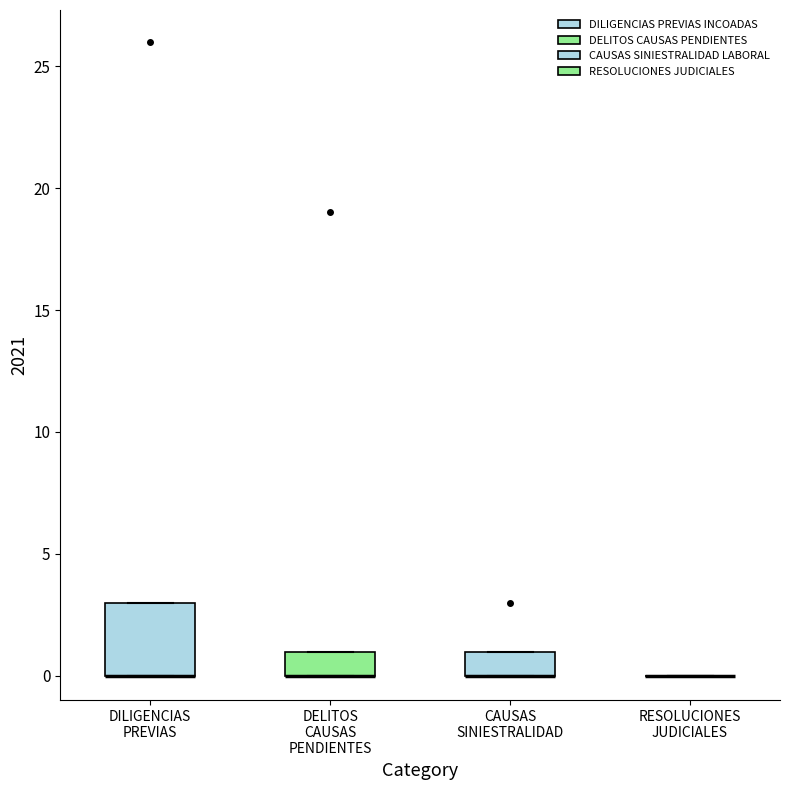

Reading left to right, transcribe this box plot: for each box, give where its median line is, the range the box spans, and where its two whiskers end, as read against the y-axis. The values are not printed on the chart, so give them approximately, as read against the axis.

DILIGENCIAS PREVIAS: median 0 (drawn on the box's lower edge), box 0 to 3, whiskers 0 to 3
DELITOS CAUSAS PENDIENTES: median 0 (drawn on the box's lower edge), box 0 to 1, whiskers 0 to 1
CAUSAS SINIESTRALIDAD: median 0 (drawn on the box's lower edge), box 0 to 1, whiskers 0 to 1
RESOLUCIONES JUDICIALES: box collapsed to a line at 0, whiskers 0 to 0